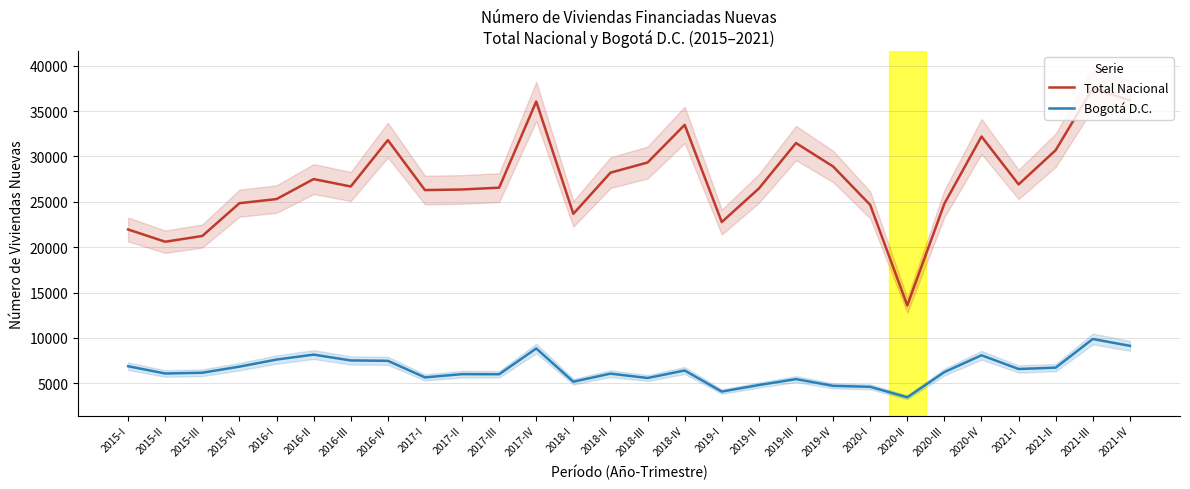

What position from the right is 2018-IV?

13